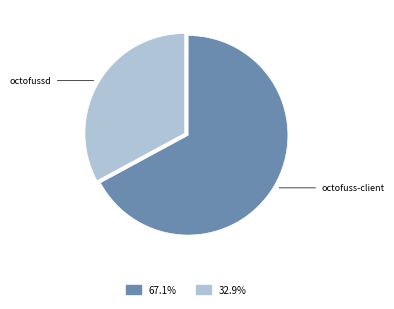

Does any single category account for the majority?

Yes